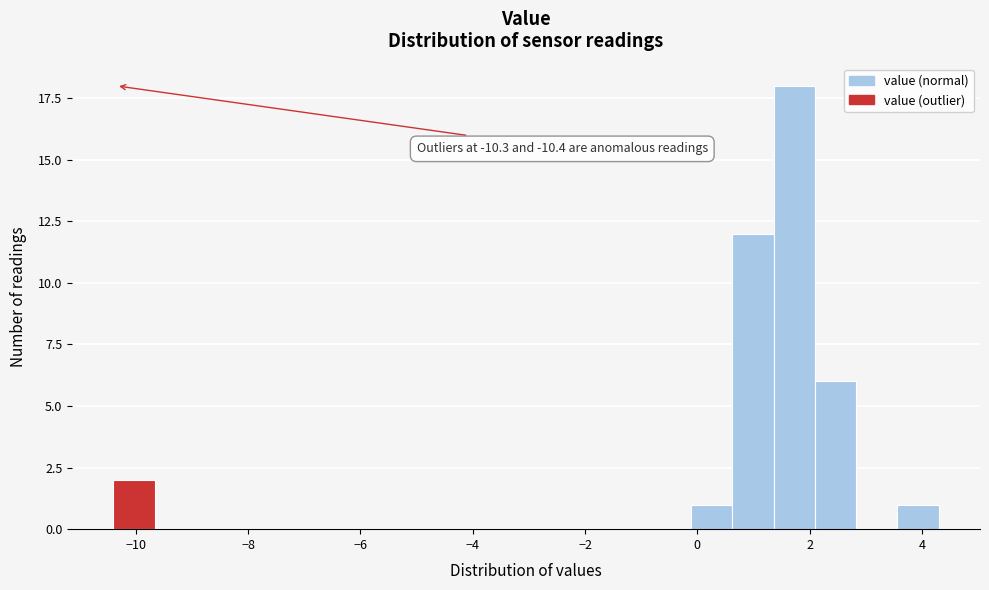

Read against the x-axis, roughly where is the centre of the tallest bar?

1.8